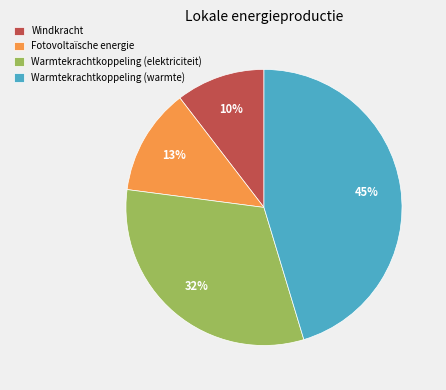

Does Warmtekrachtkoppeling (elektriciteit) account for over 50% of the chart?

No